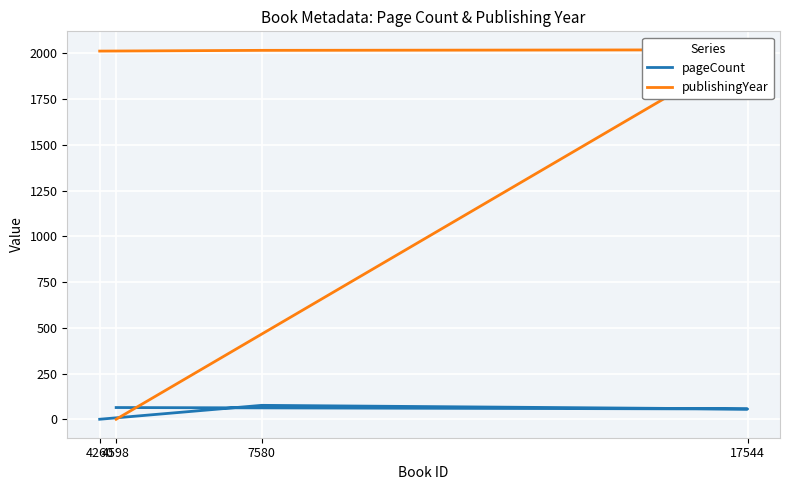

What is the difference between the publishingYear values at 4260 and 7580?

4